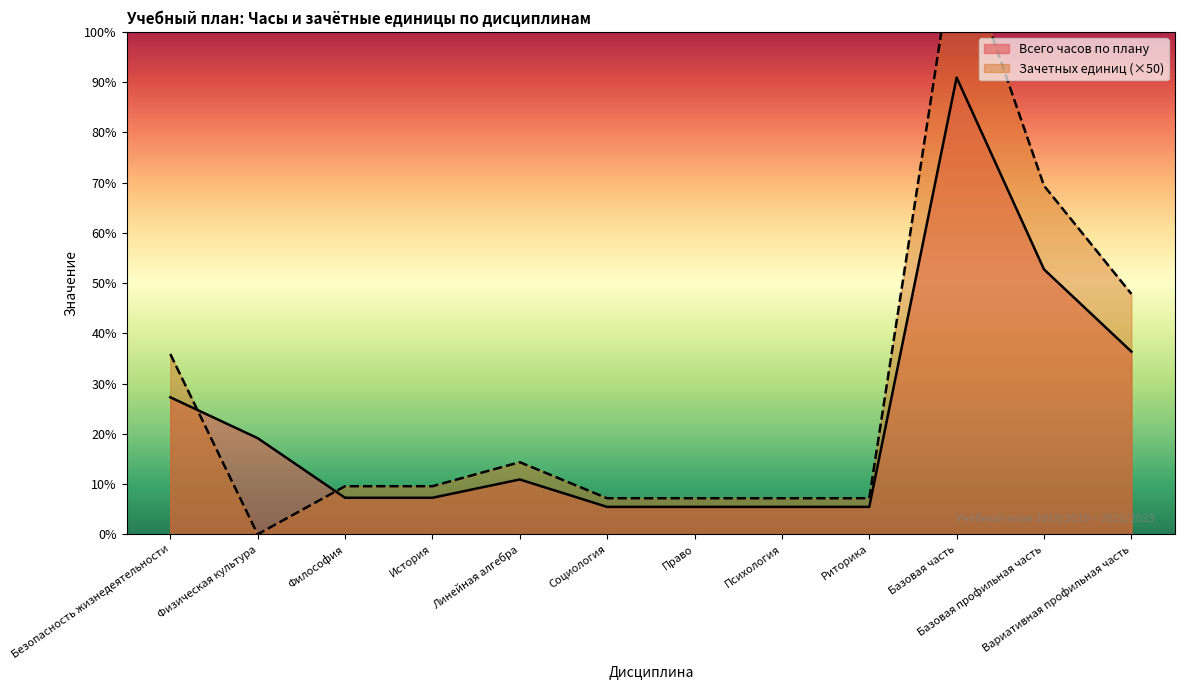

At how many categories does at least one series exceed 1151?

2